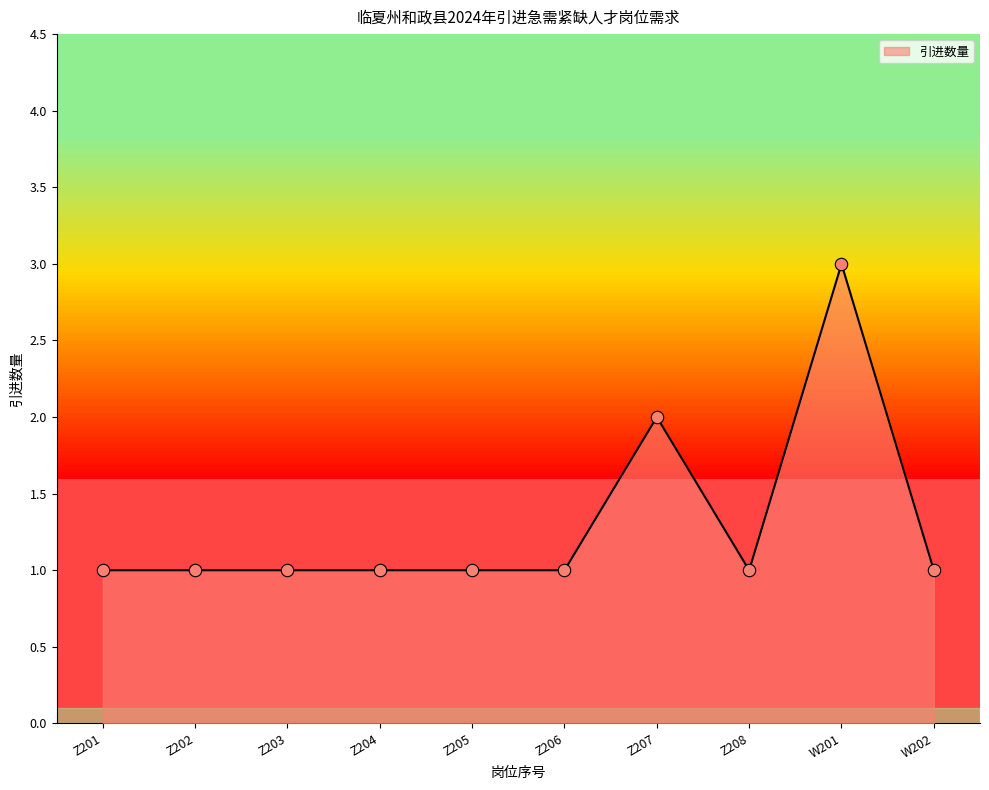

Approximately how many times larger is the value at Z203 compared to W201?

0.3